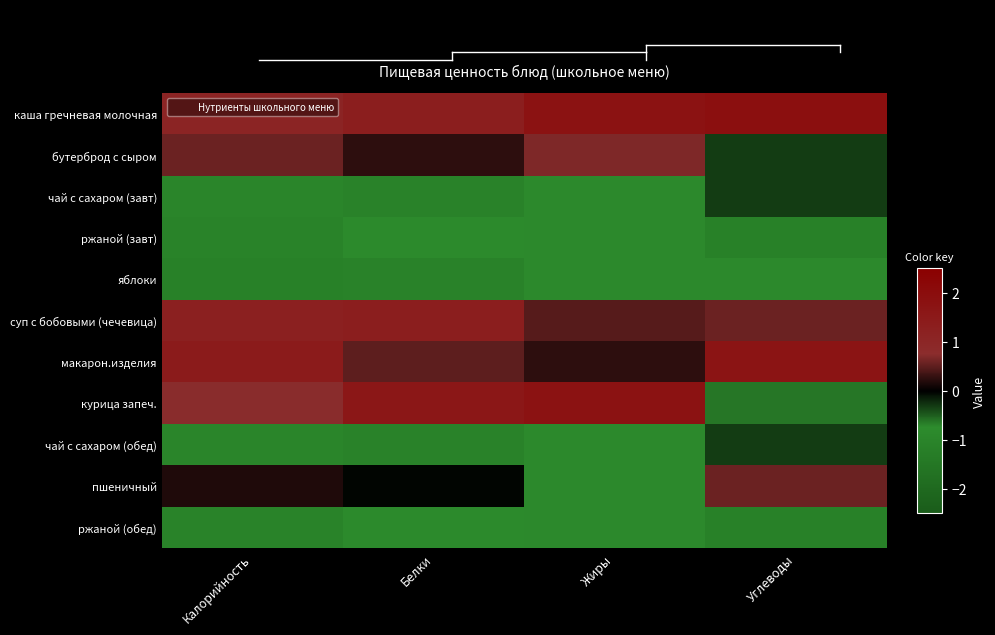

Reading left to right, transcribe all the data shown in this chart.

каша гречневая молочная: Калорийность=1.1	Белки=1.3	Жиры=1.8	Углеводы=1.9
бутерброд с сыром: Калорийность=0.6	Белки=0.2	Жиры=0.7	Углеводы=-0.3
чай с сахаром (завт): Калорийность=-1.0	Белки=-1.1	Жиры=-0.8	Углеводы=-0.3
ржаной (завт): Калорийность=-1.1	Белки=-0.8	Жиры=-0.7	Углеводы=-1.1
яблоки: Калорийность=-1.1	Белки=-1.1	Жиры=-0.8	Углеводы=-0.8
суп с бобовыми (чечевица): Калорийность=1.2	Белки=1.3	Жиры=0.5	Углеводы=0.6
макарон.изделия: Калорийность=1.4	Белки=0.5	Жиры=0.2	Углеводы=1.7
курица запеч.: Калорийность=0.7	Белки=1.6	Жиры=1.8	Углеводы=-0.6
чай с сахаром (обед): Калорийность=-1.0	Белки=-1.1	Жиры=-0.8	Углеводы=-0.3
пшеничный: Калорийность=0.2	Белки=-0.0	Жиры=-0.8	Углеводы=0.6
ржаной (обед): Калорийность=-1.1	Белки=-0.8	Жиры=-0.8	Углеводы=-1.1